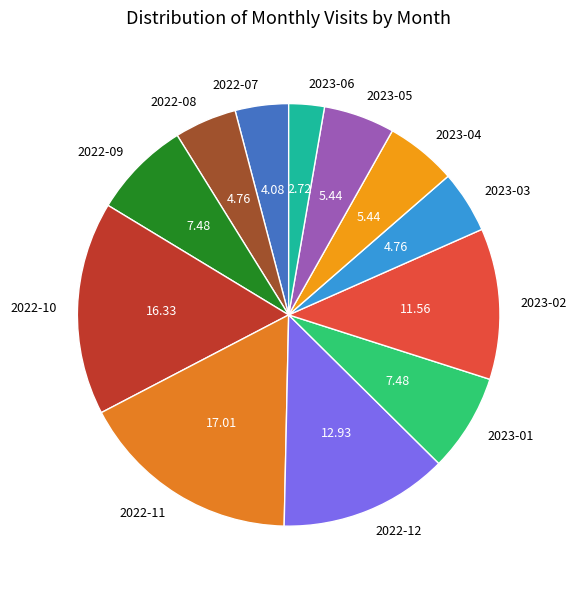

Count the number of slices in the pie.

12